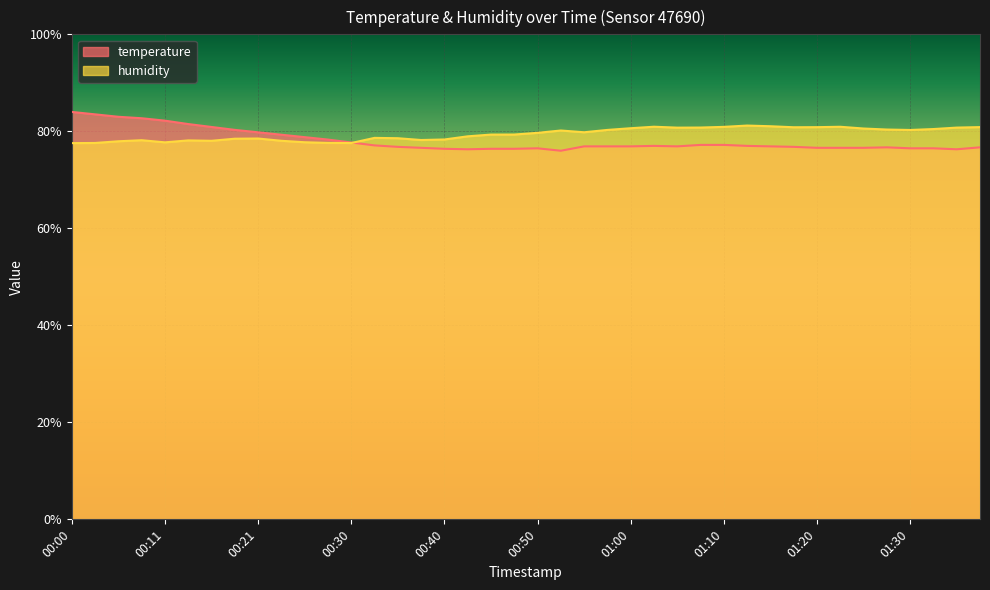

What is the spread (max minus min) of values at 01:23?

4.3